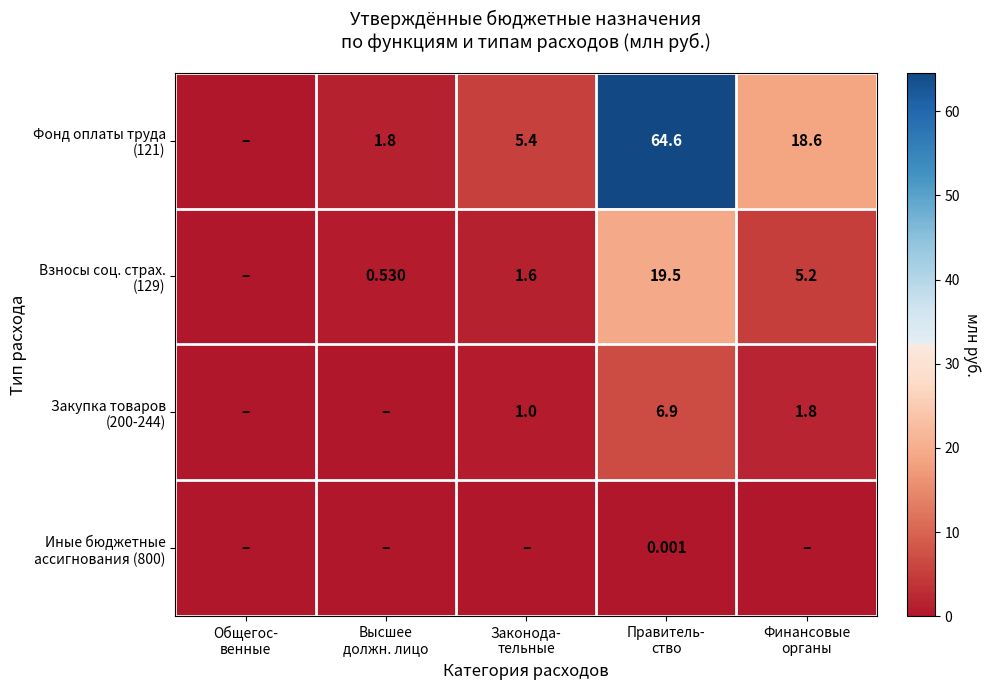

The Фонд оплаты труда (121) series shows 0.7 at Высшее должн. лицо. True or false?

False